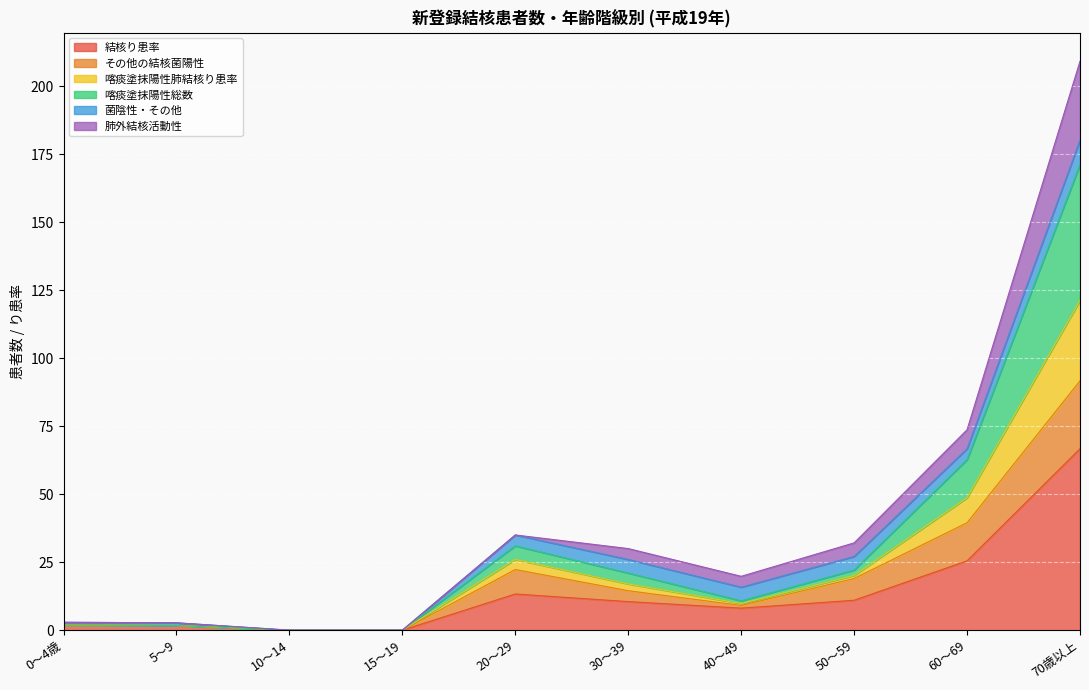

At which label does 結核り患率 reach its peak?

70歳以上